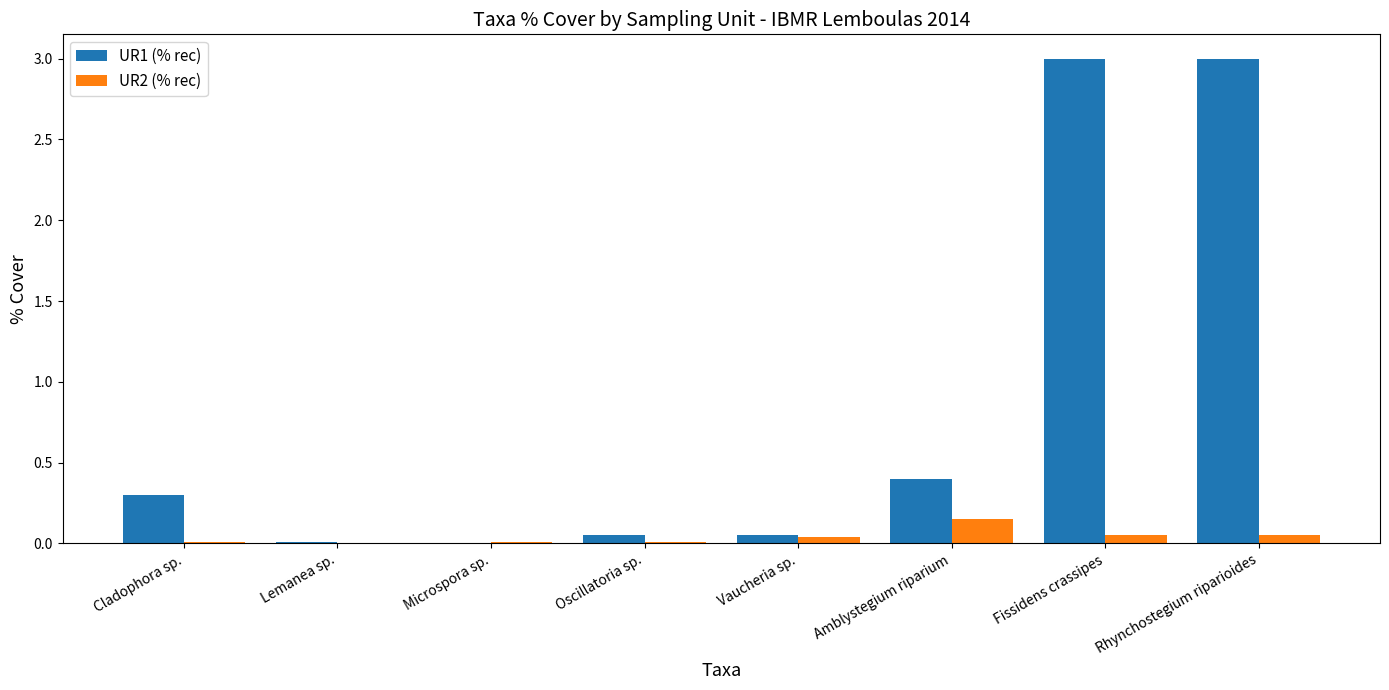

What is the sum of the UR1 (% rec) values at Fissidens crassipes and Cladophora sp.?

3.3